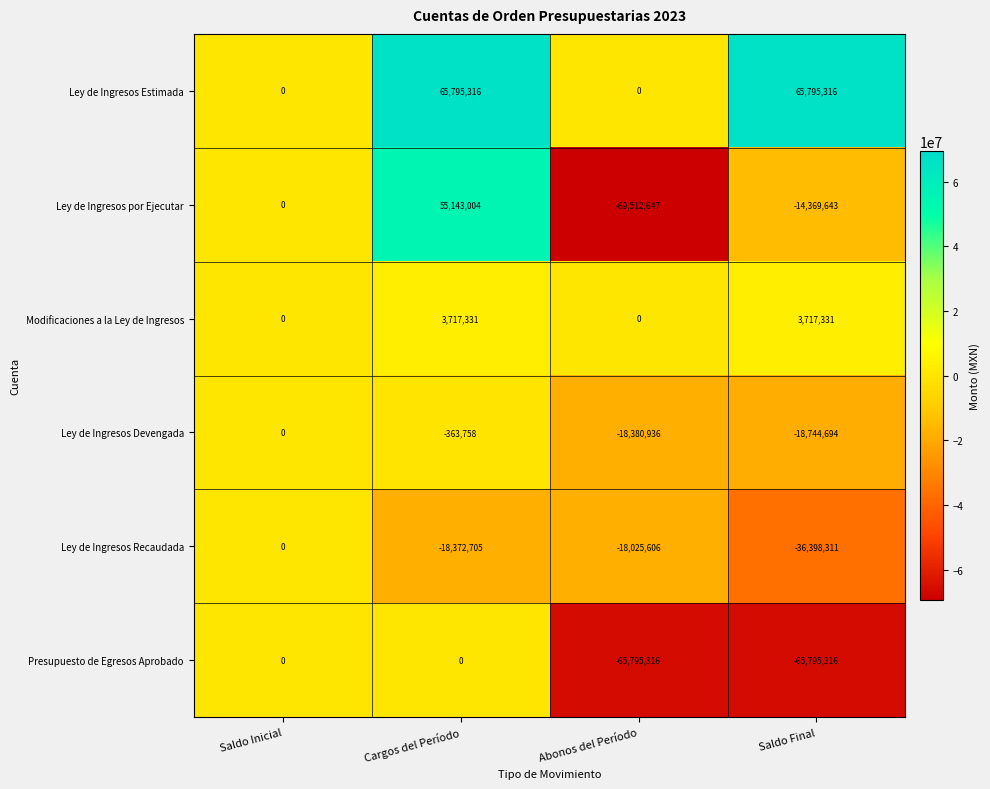

What is the difference between the Modificaciones a la Ley de Ingresos values at Abonos del Período and Cargos del Período?

3717331